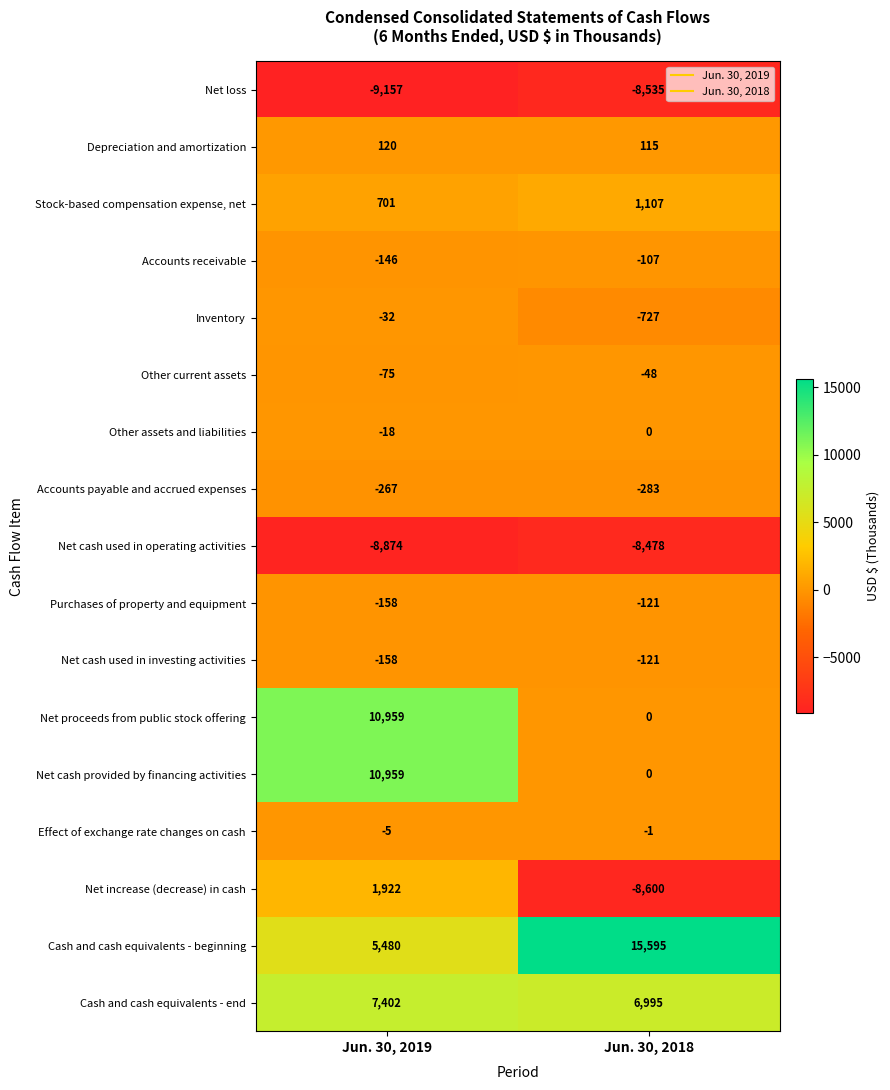

What is the approximate value of Cash and cash equivalents - end at Jun. 30, 2018?

6995